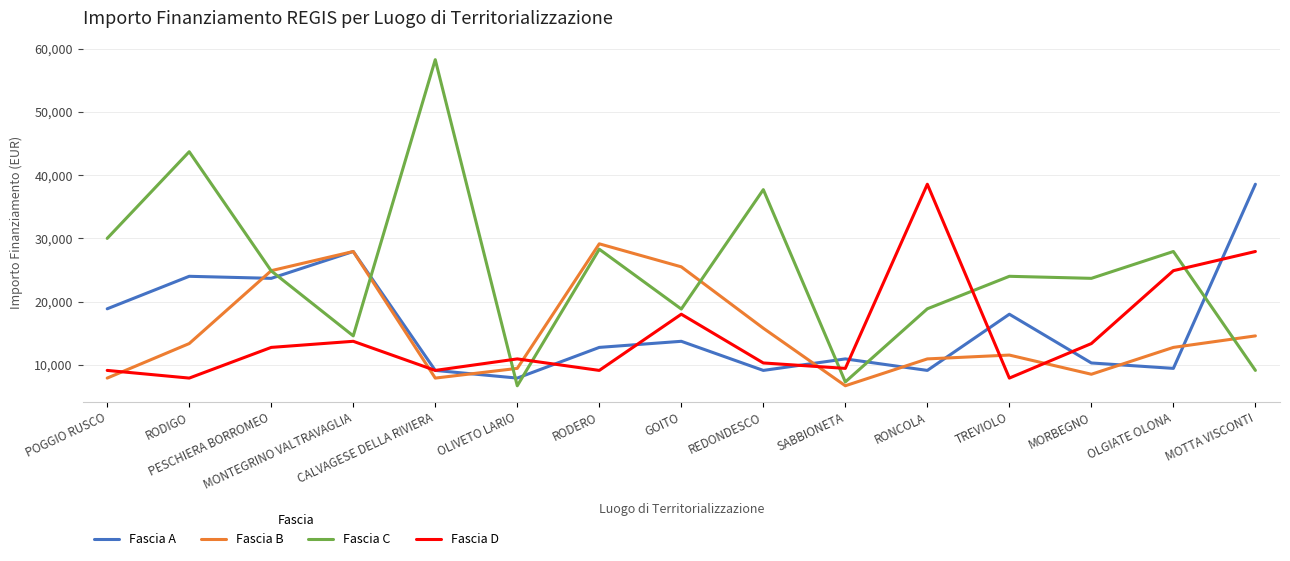

What are all the series names shown in the legend?

Fascia A, Fascia B, Fascia C, Fascia D